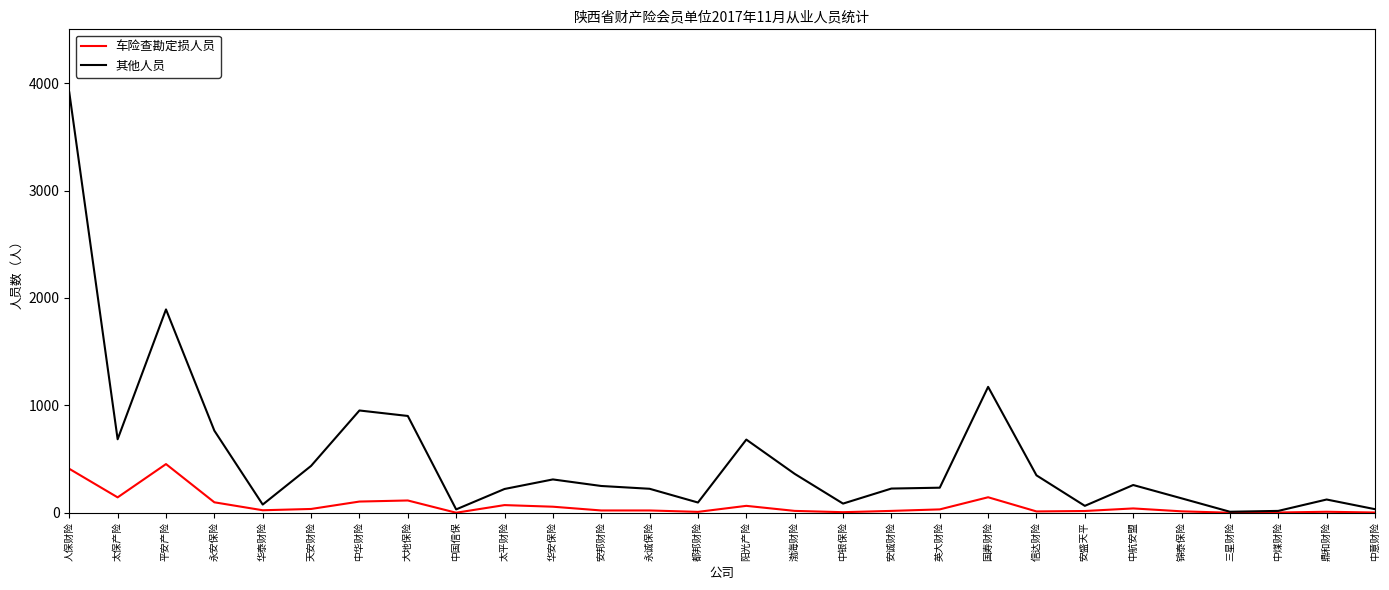

How many lines are shown in the chart?

2